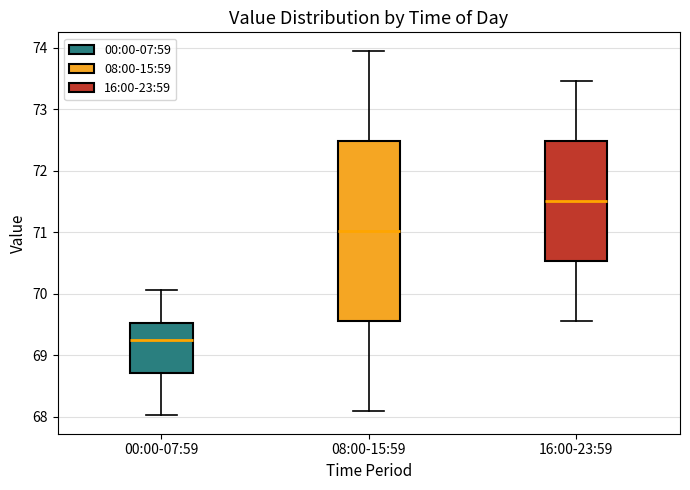

Where is the lower edge of the box for 00:00-07:59 on the y-axis? The values are not printed on the chart, so give them approximately, as read against the axis.

68.7